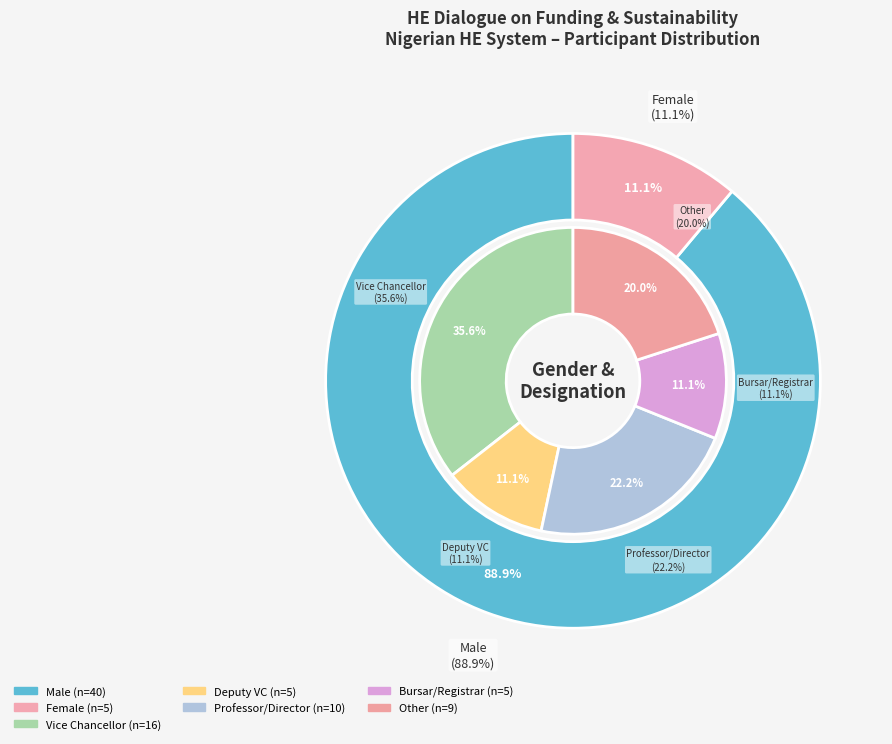

Is the sum of Male and Female greater than half?

Yes